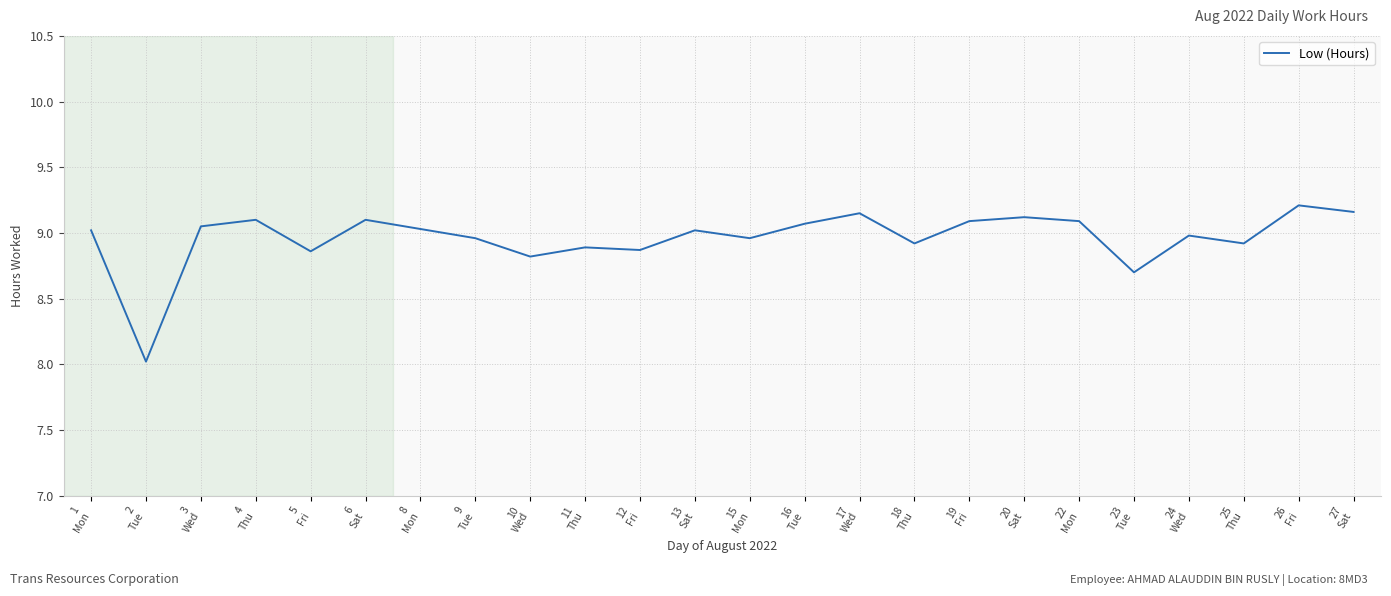

What is the sum of all values?

215.1